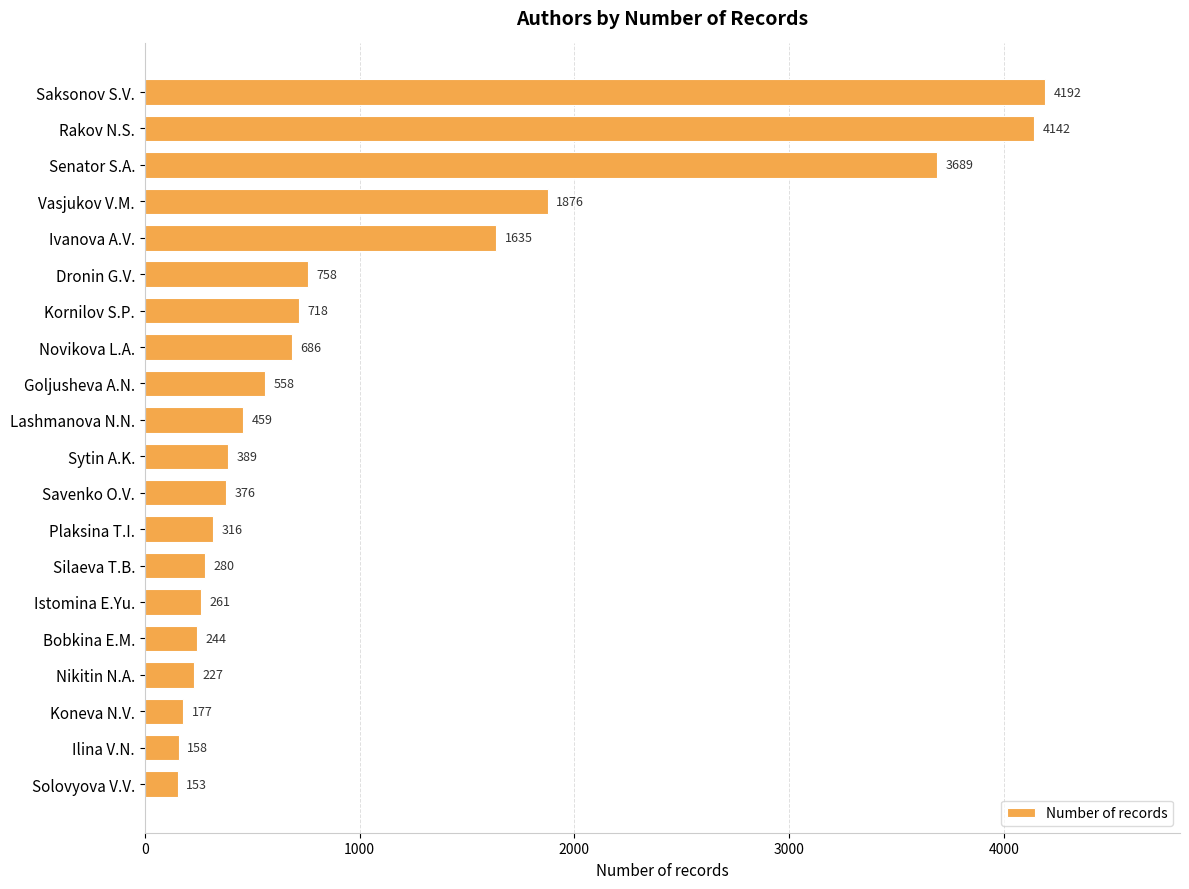

What is the value of the 20th bar from the top?

153